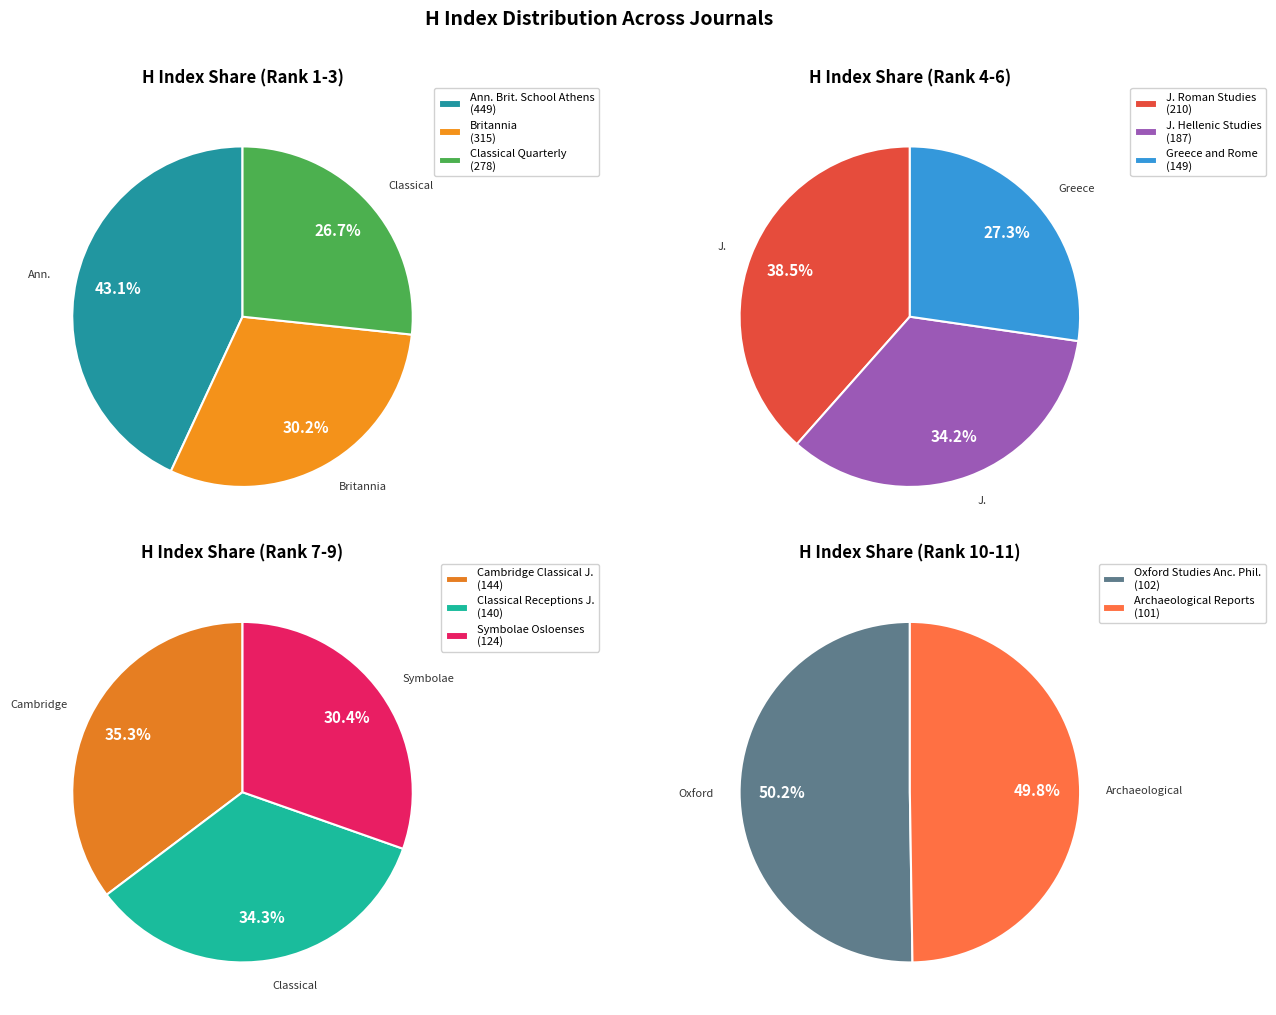

Which slice is the largest?

Annual of the British School at Athens